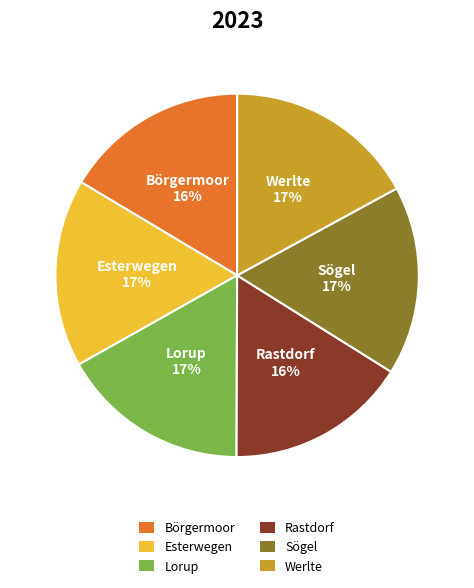

True or false: Sögel accounts for 6% of the total.

False